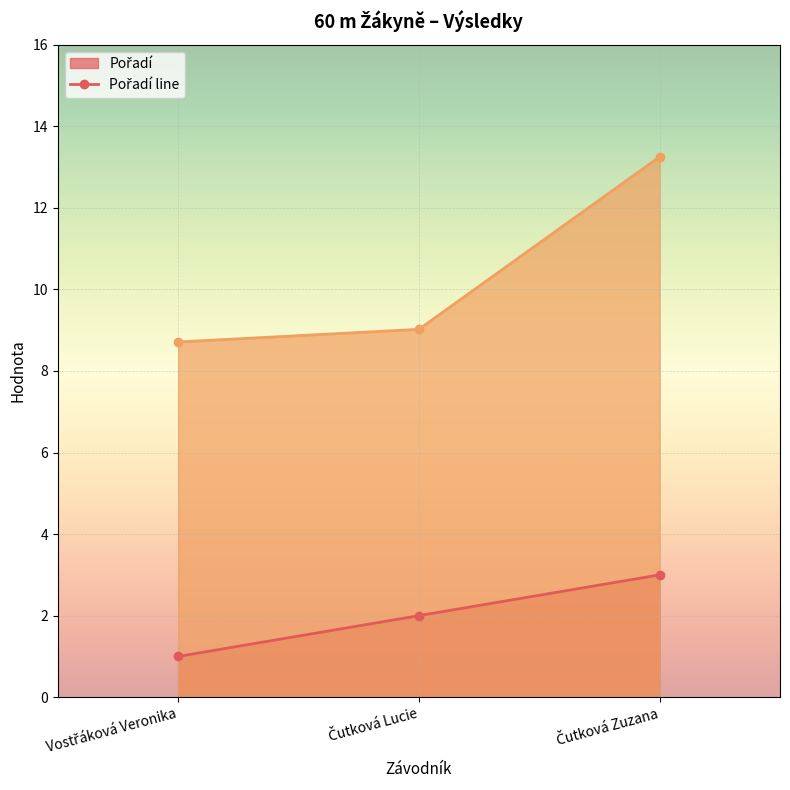

Count the number of data series in this chart.

2